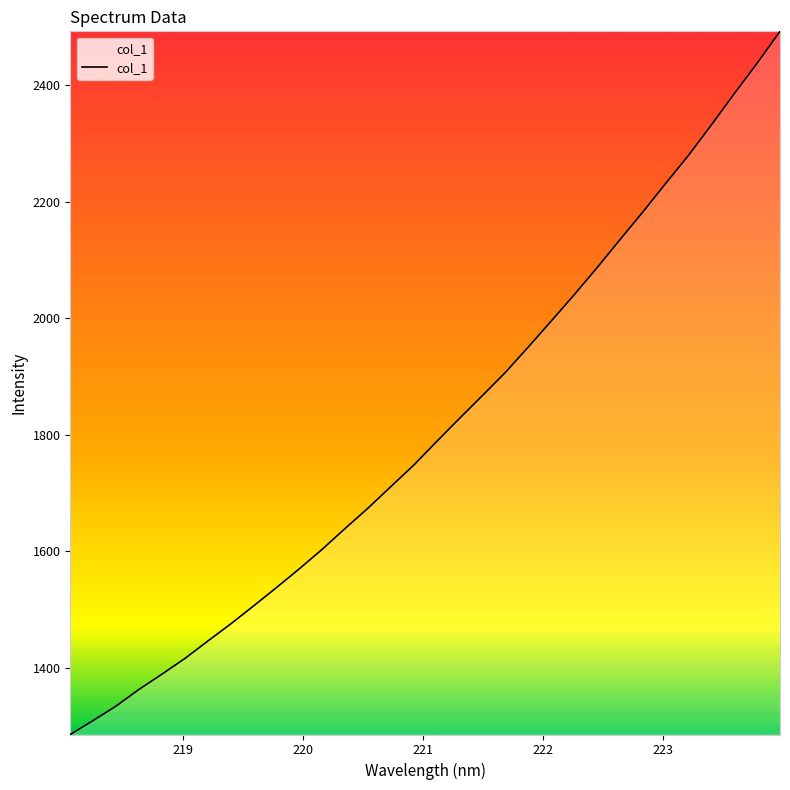

What is the difference between the maximum and minimum values?

1207.1